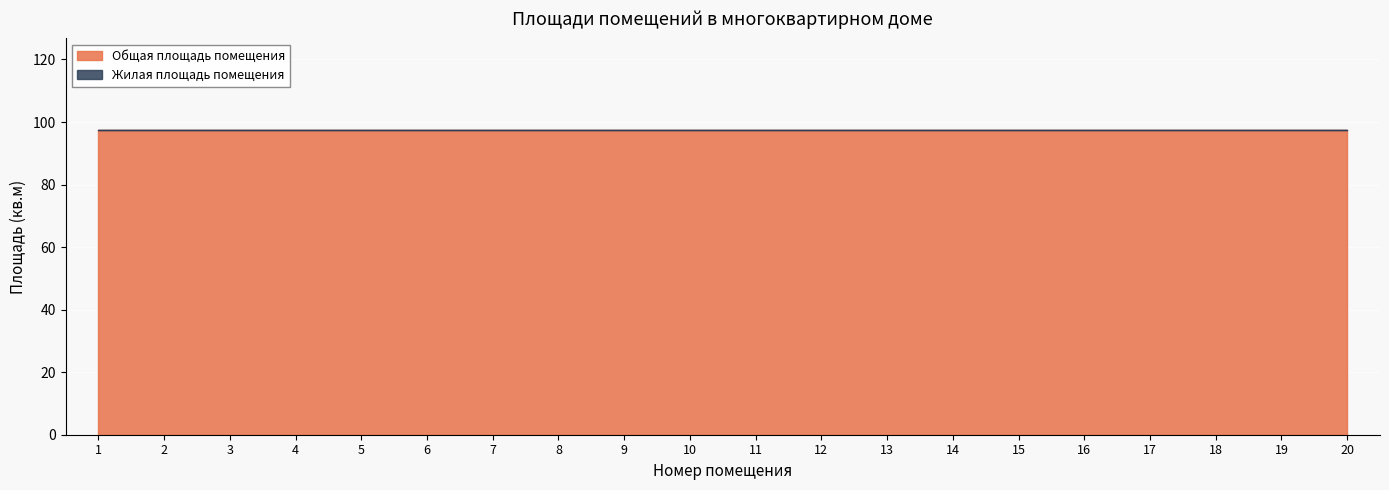

The value of Общая площадь помещения at 2 is 97.5. True or false?

True